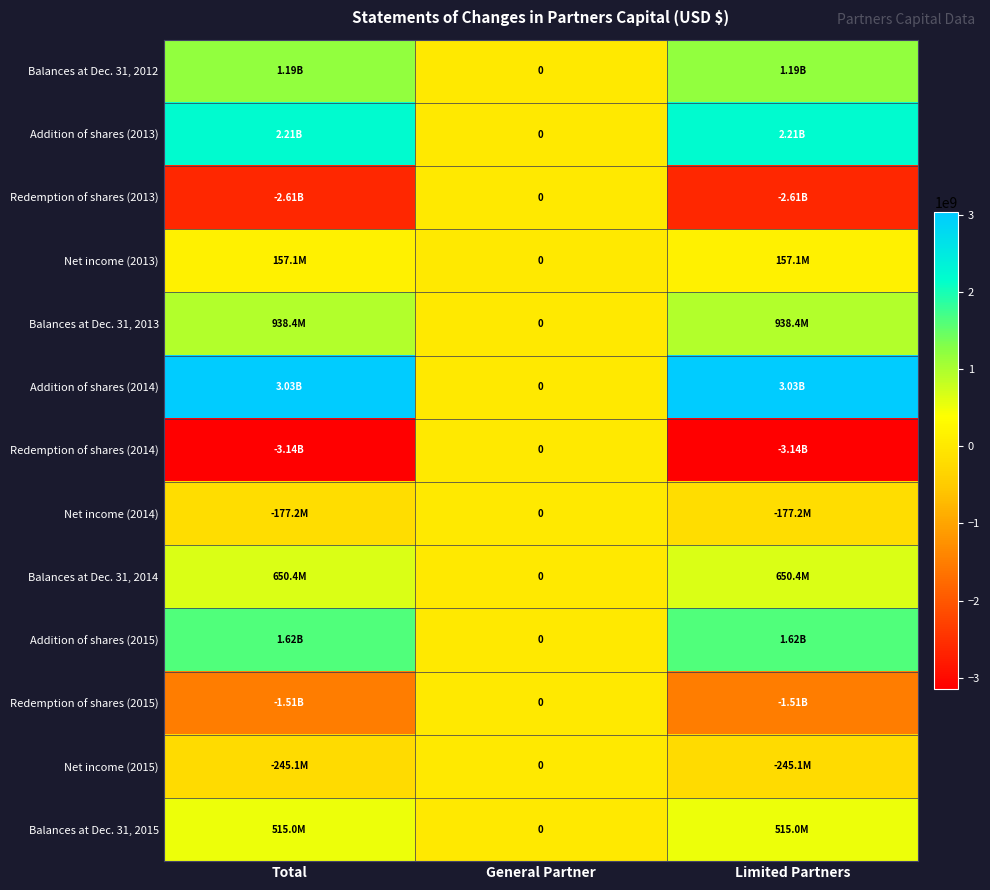

At which category does the chart reach its minimum across all series?

Total